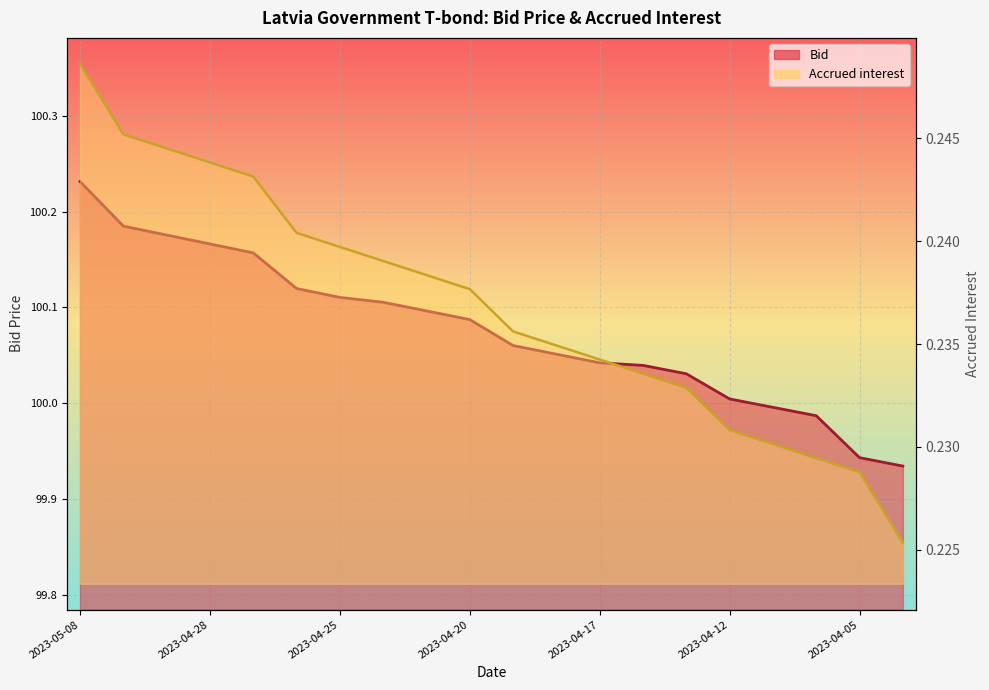

Between 2023-04-14 and 2023-04-06, which is larger?

2023-04-14